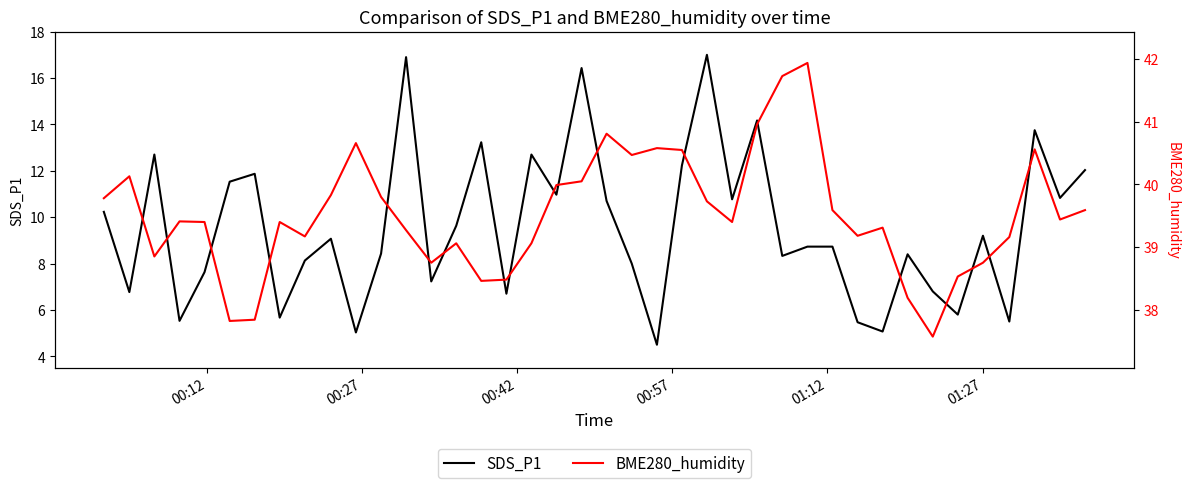

In SDS_P1, how many points are higher than both neighbors (excluding endpoints)?

12